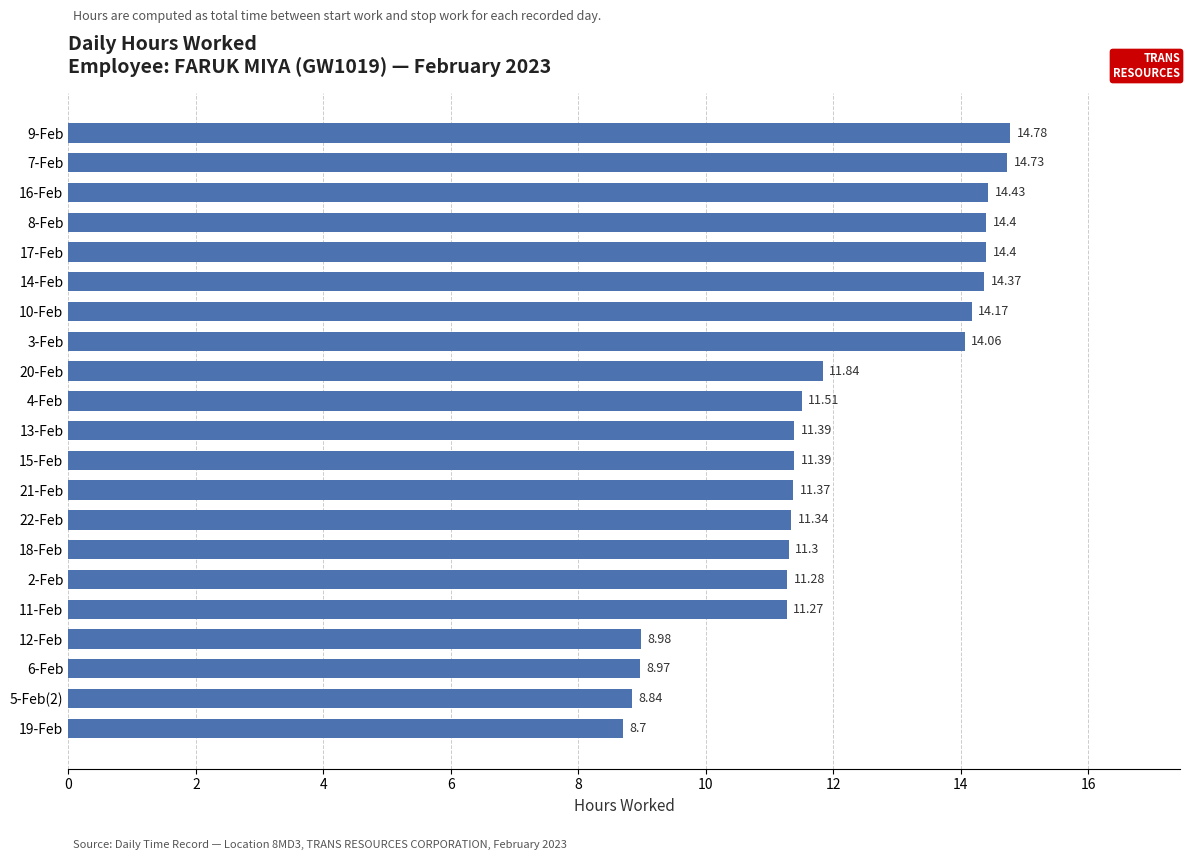

What is the change in value from 20-Feb to 6-Feb?

-2.9